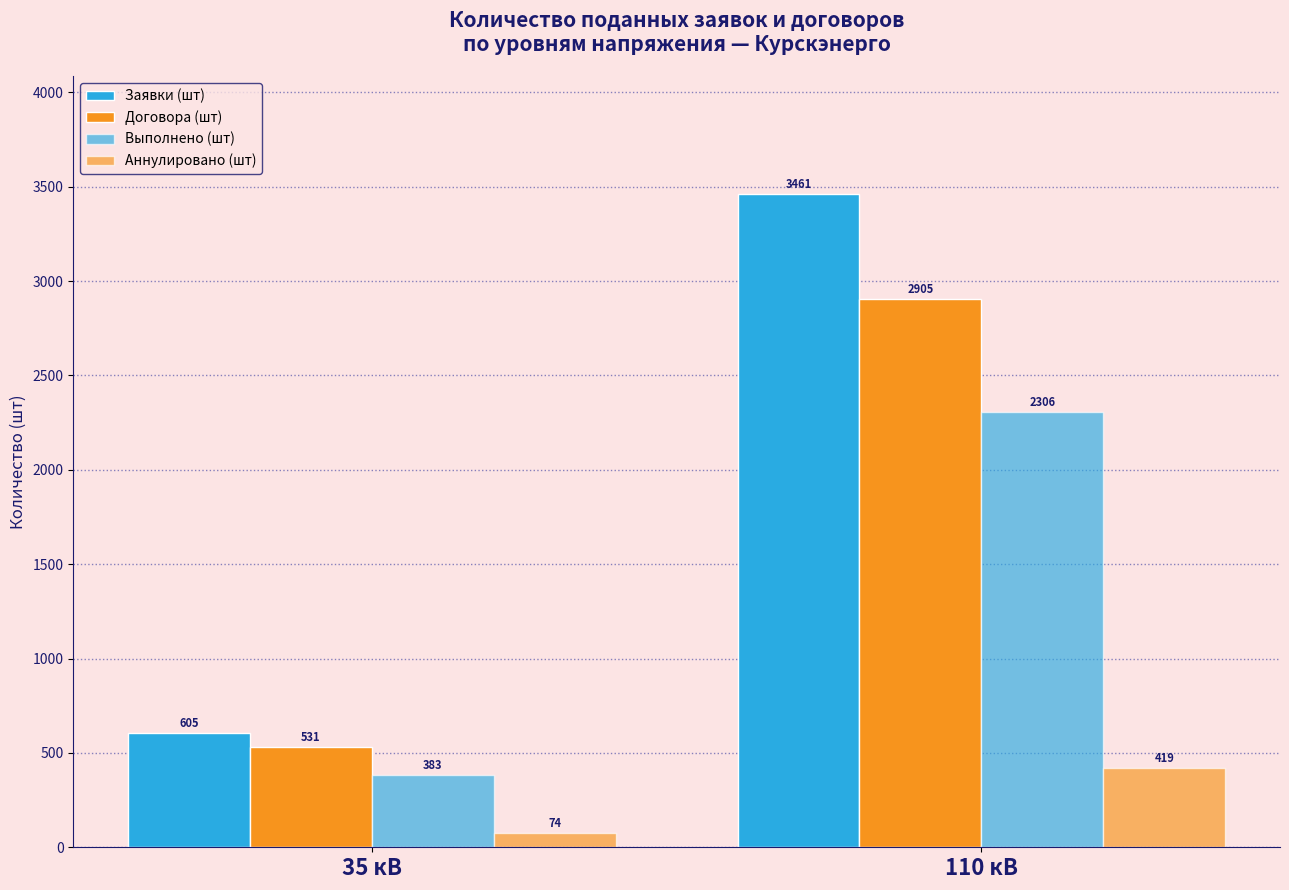

Does the chart contain stacked bars?

No